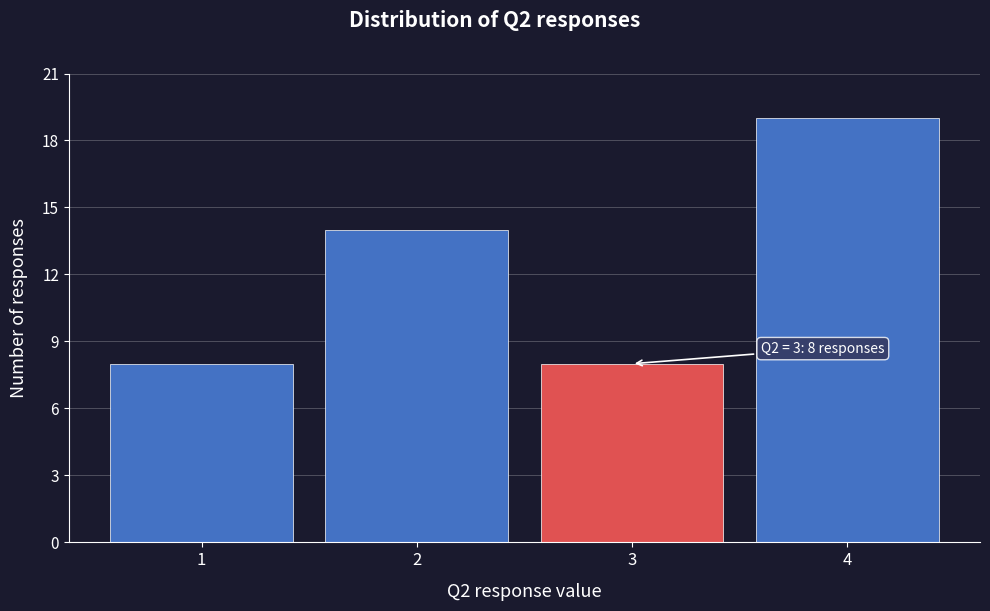

Reading left to right, list all the values displayed in this chart.

1=8	2=14	3=8	4=19